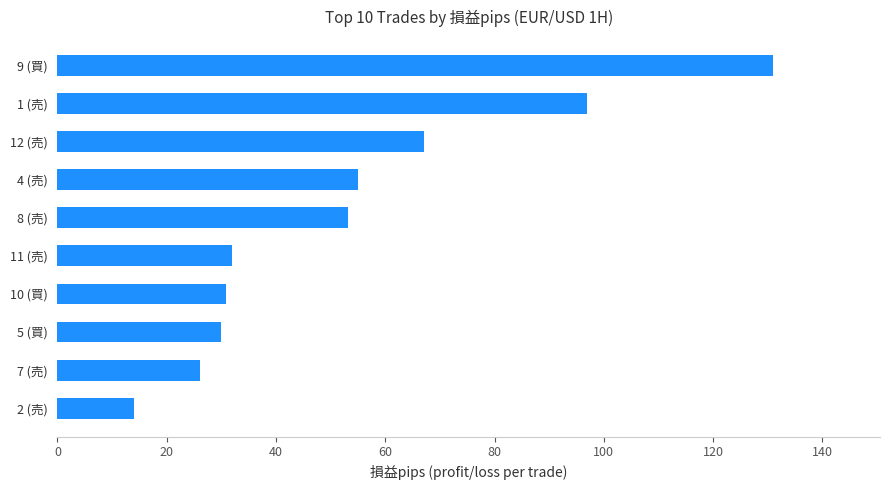

Reading top to bottom, transcribe all the data shown in this chart.

130.9	97.0	67.1	55.0	53.2	32.0	30.9	30.0	26.0	14.0